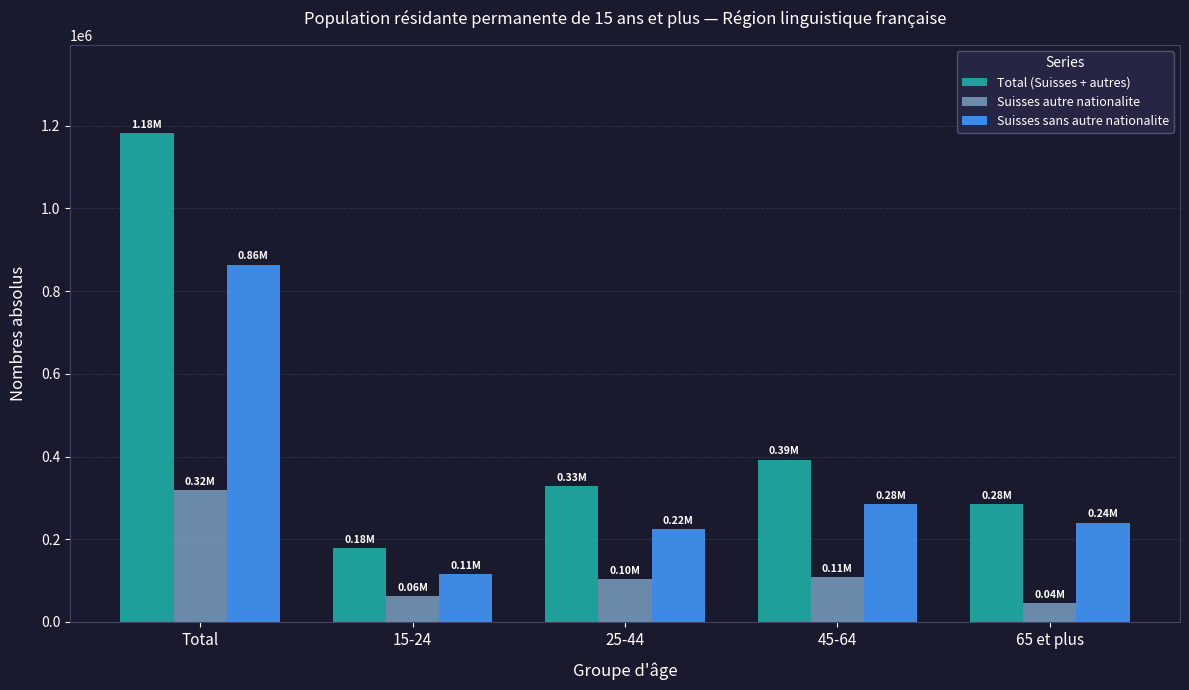

How many data points in Total (Suisses + autres) are above 328020?

3